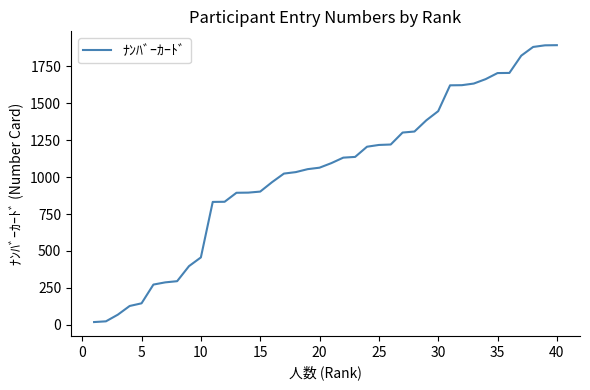

What is the sum of all values?

41484